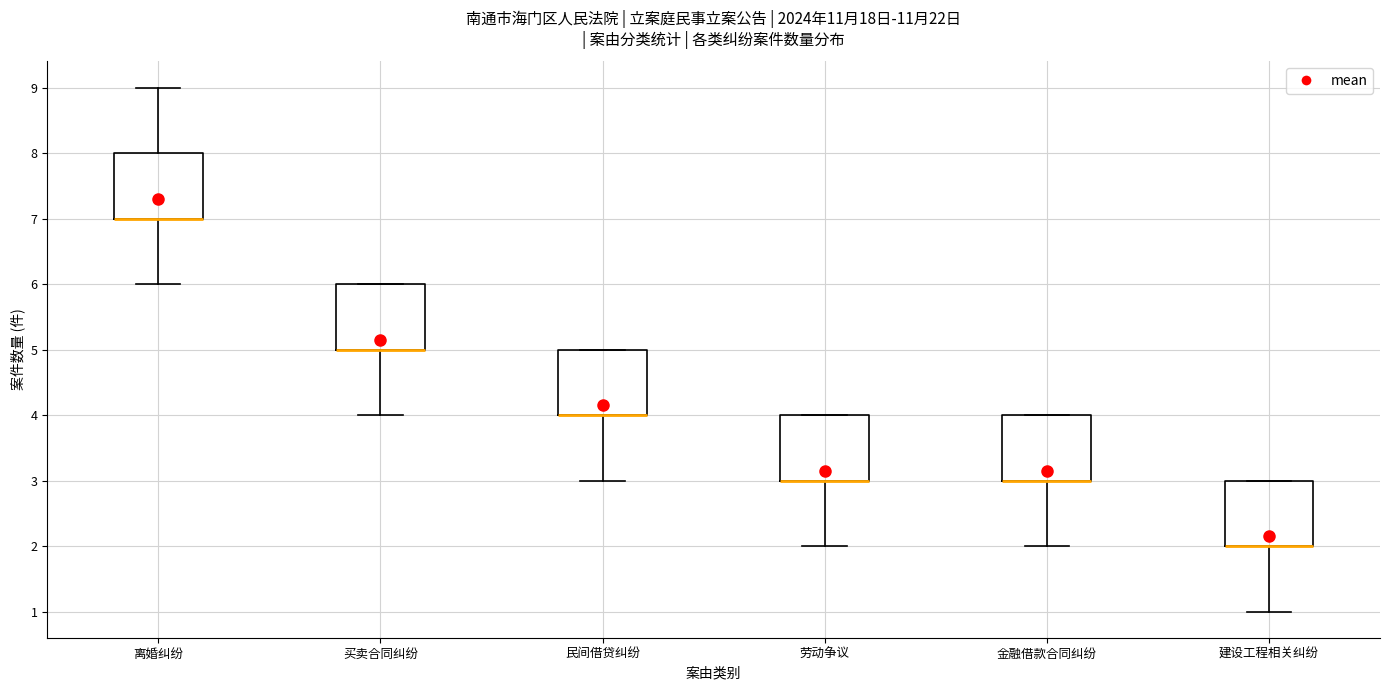

Reading left to right, read every box against the y-axis: the position of its median line, the range the box covers, and the ends of its whiskers. The values are not printed on the chart, so give them approximately, as read against the axis.

离婚纠纷: median 7 (drawn on the box's lower edge), box 7 to 8, whiskers 6 to 9
买卖合同纠纷: median 5 (drawn on the box's lower edge), box 5 to 6, whiskers 4 to 6
民间借贷纠纷: median 4 (drawn on the box's lower edge), box 4 to 5, whiskers 3 to 5
劳动争议: median 3 (drawn on the box's lower edge), box 3 to 4, whiskers 2 to 4
金融借款合同纠纷: median 3 (drawn on the box's lower edge), box 3 to 4, whiskers 2 to 4
建设工程相关纠纷: median 2 (drawn on the box's lower edge), box 2 to 3, whiskers 1 to 3